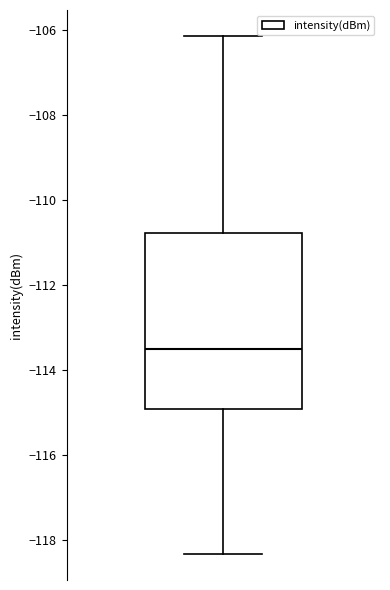

Transcribe this box plot: give where the median line is, the range the box spans, and where the two whiskers end, as read against the y-axis. The values are not printed on the chart, so give them approximately, as read against the axis.

median -113.6, box -115.0 to -110.8, whiskers -118.4 to -106.2